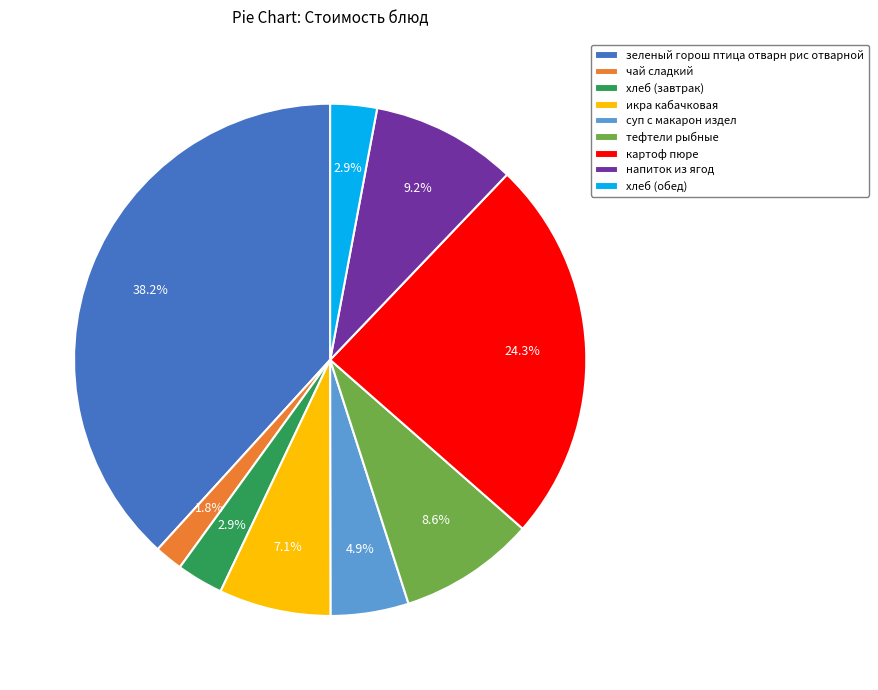

To the nearest percent, what portion does тефтели рыбные represent?

9%